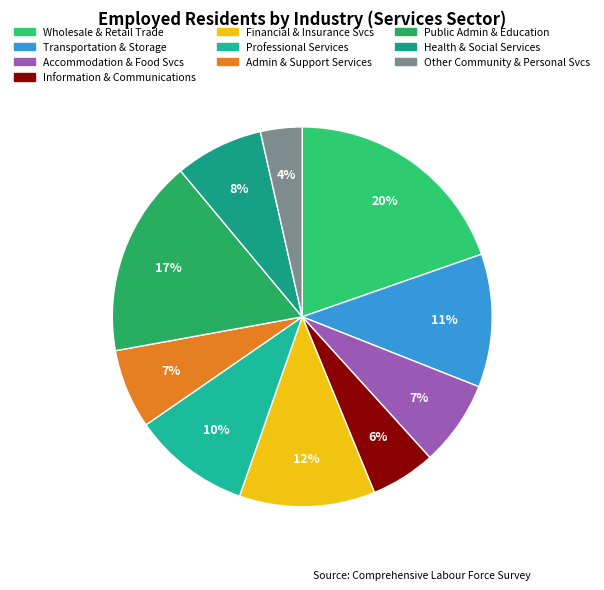

How many slices are in this pie chart?

10